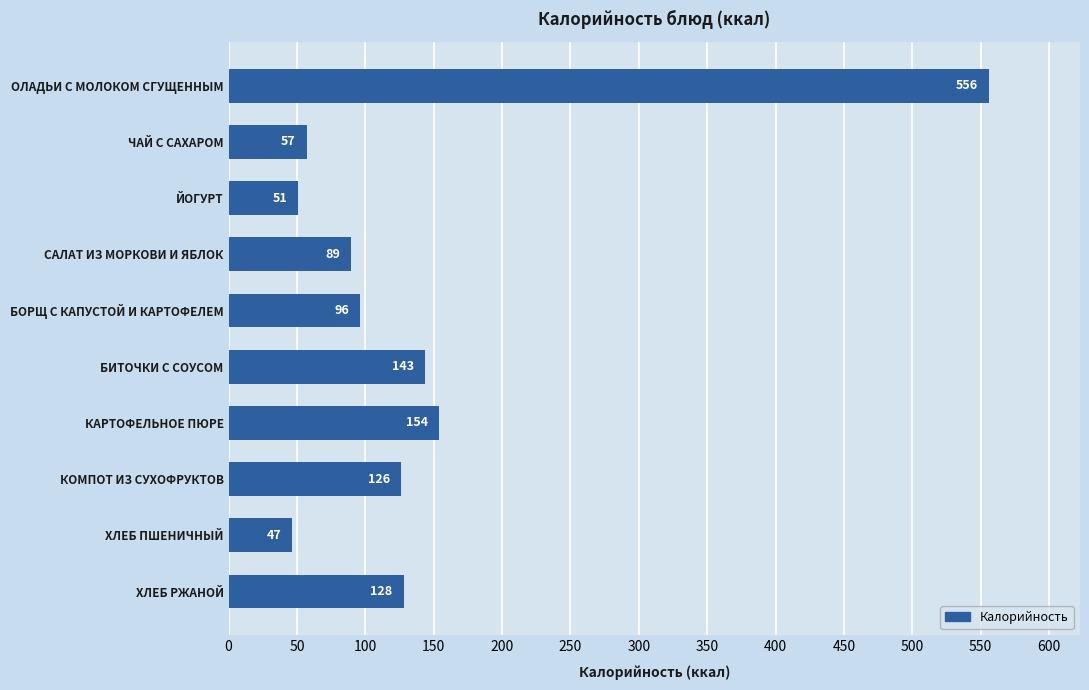

List the labels in order of value, largest first.

ОЛАДЬИ С МОЛОКОМ СГУЩЕННЫМ, КАРТОФЕЛЬНОЕ ПЮРЕ, БИТОЧКИ С СОУСОМ, ХЛЕБ РЖАНОЙ, КОМПОТ ИЗ СУХОФРУКТОВ, БОРЩ С КАПУСТОЙ И КАРТОФЕЛЕМ, САЛАТ ИЗ МОРКОВИ И ЯБЛОК, ЧАЙ С САХАРОМ, ЙОГУРТ, ХЛЕБ ПШЕНИЧНЫЙ